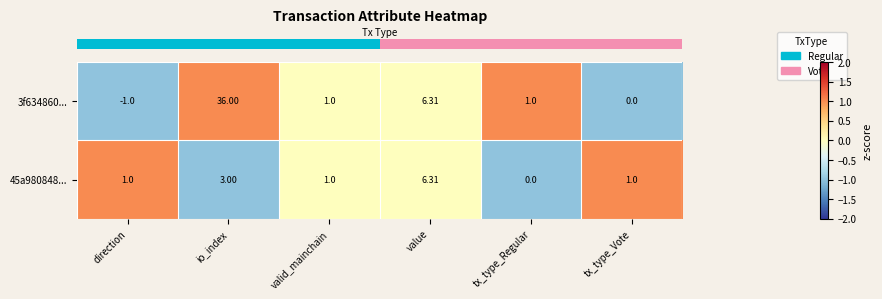

At which label does 3f634860... first exceed 1?

io_index